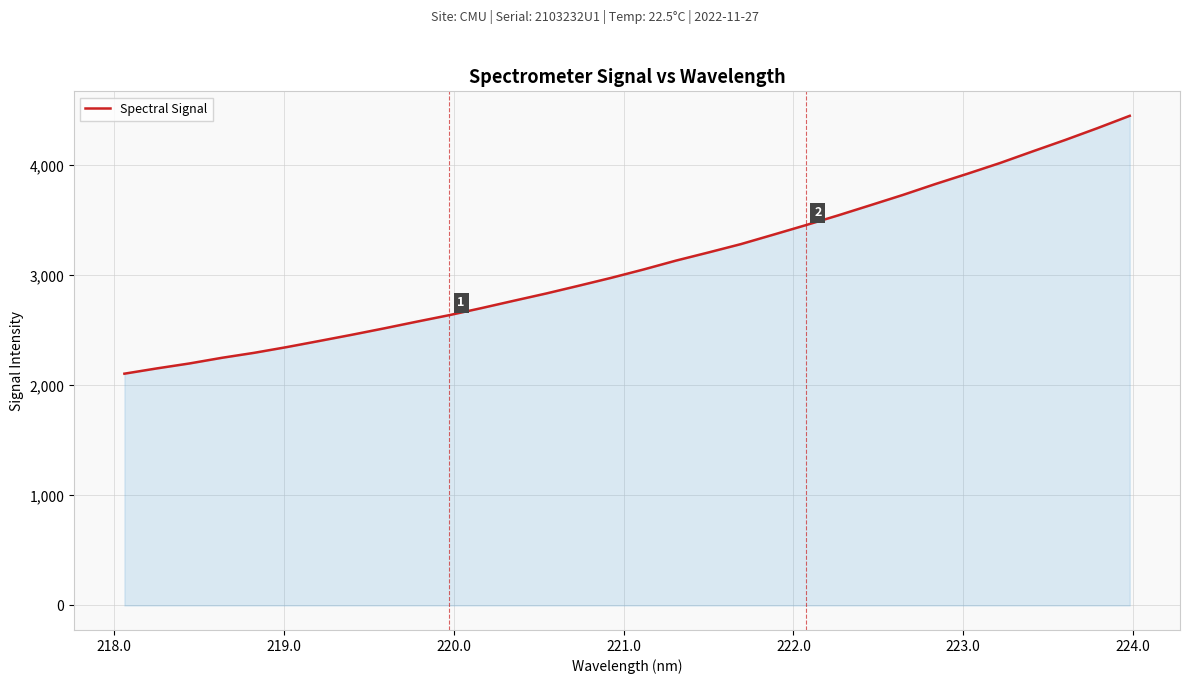

Count the number of values greater than 3053.

16